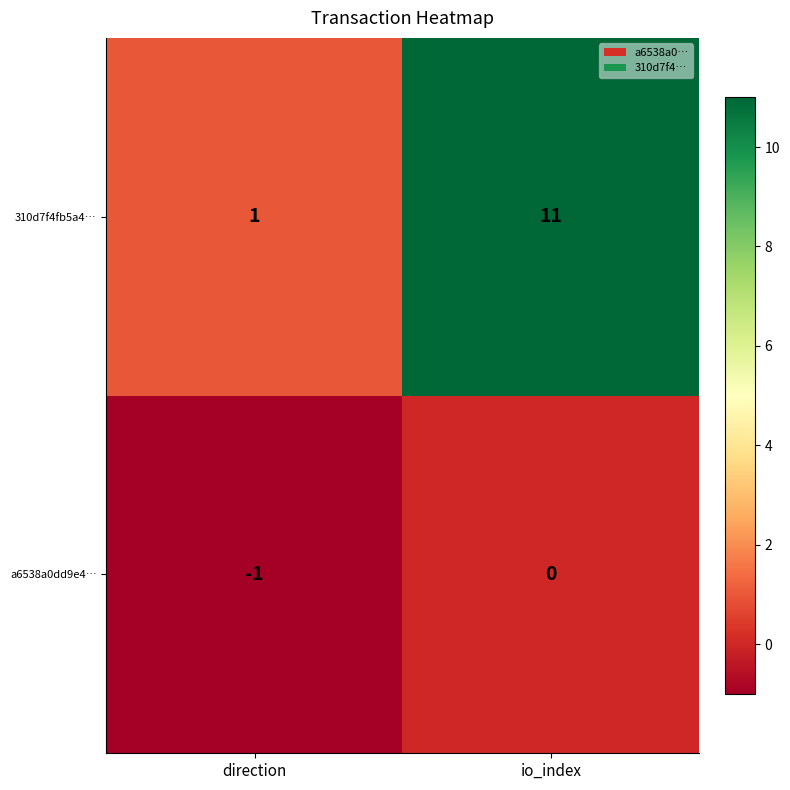

Where is a6538a0dd9e4… nearest to the value 0?

io_index